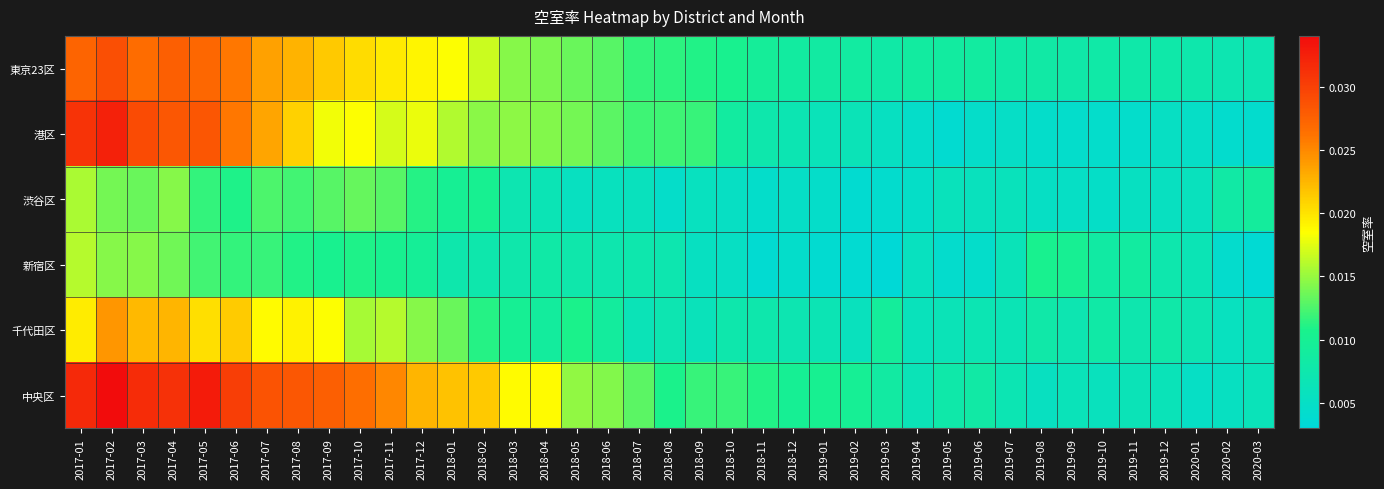

At how many categories does at least one series exceed 0?

39